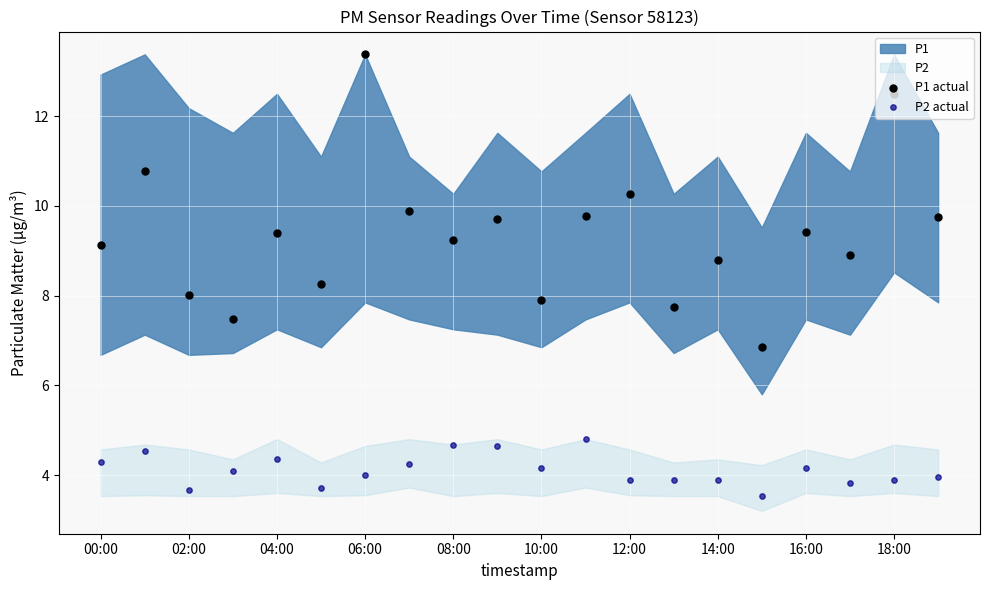

Is the value of P1 actual at 02:00 greater than the value of P2 actual at 08:00?

Yes